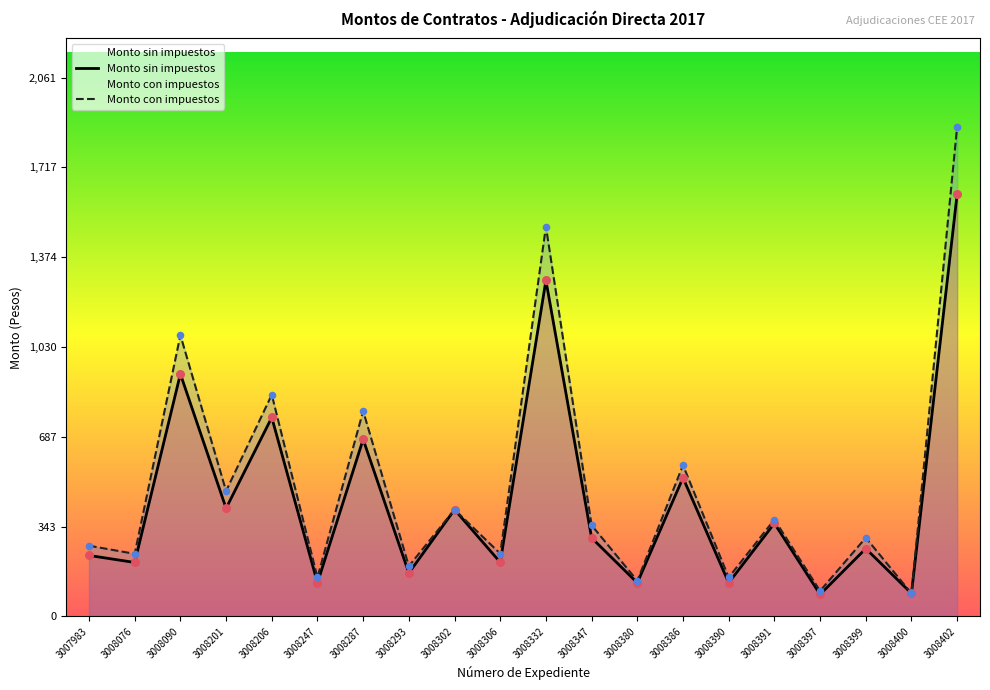

What are all the series names shown in the legend?

Monto sin impuestos, Monto con impuestos